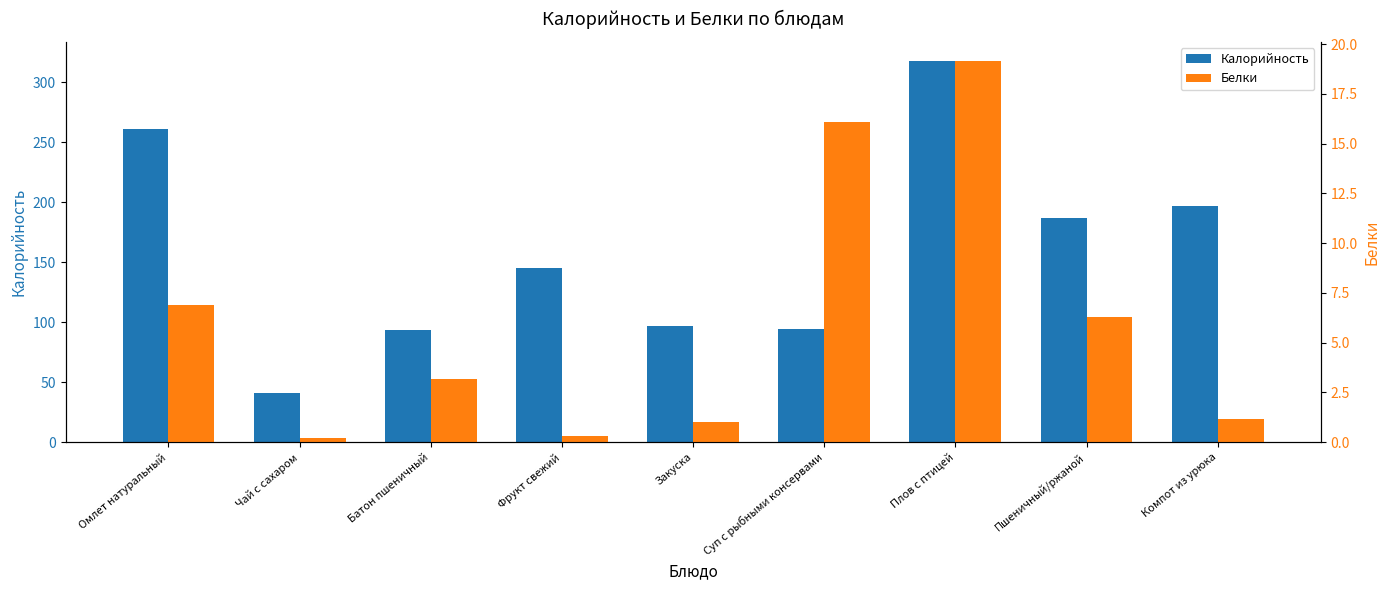

What position from the left is Чай с сахаром?

2